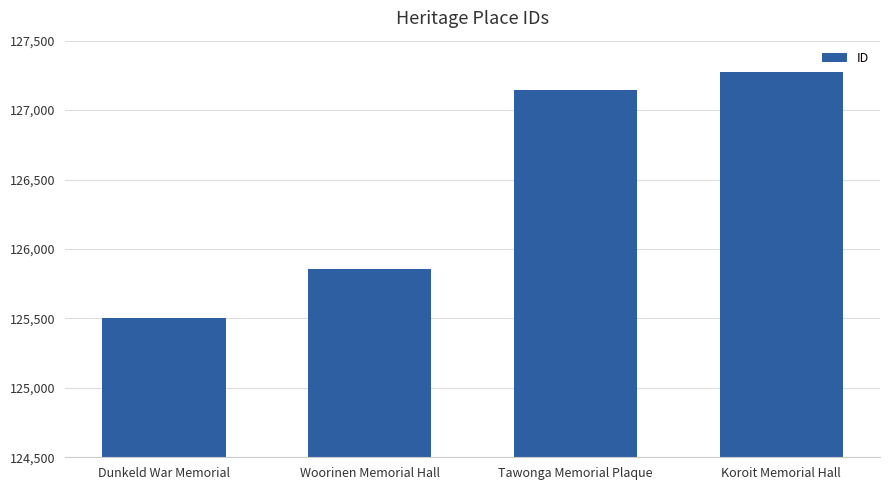

How many data points are less than 127144?

2